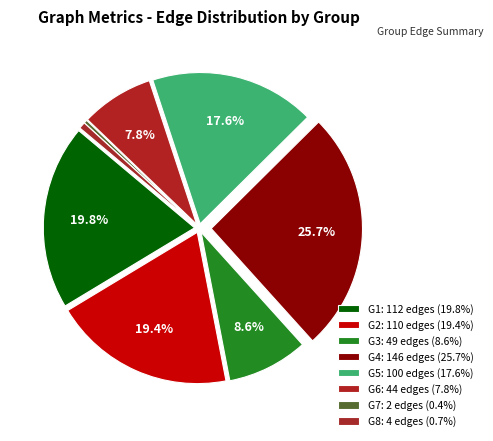

What is the ratio of the value at G3 to the value at G6?

1.1